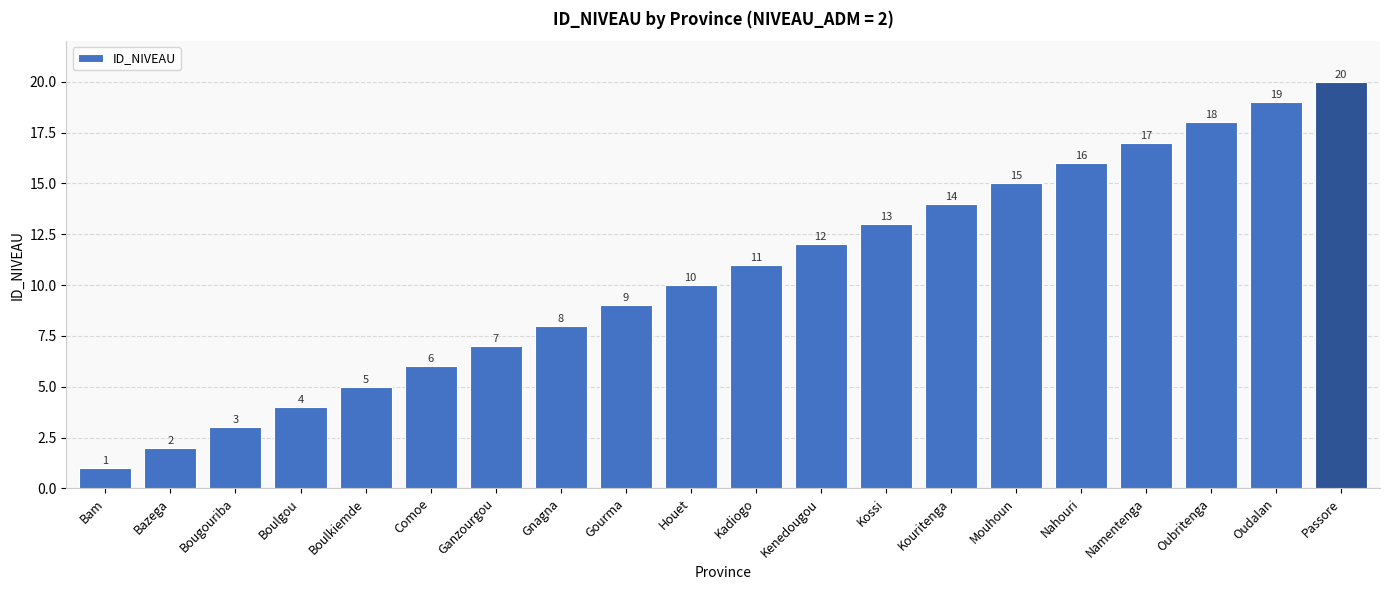

Which category has the highest value across all series?

Passore